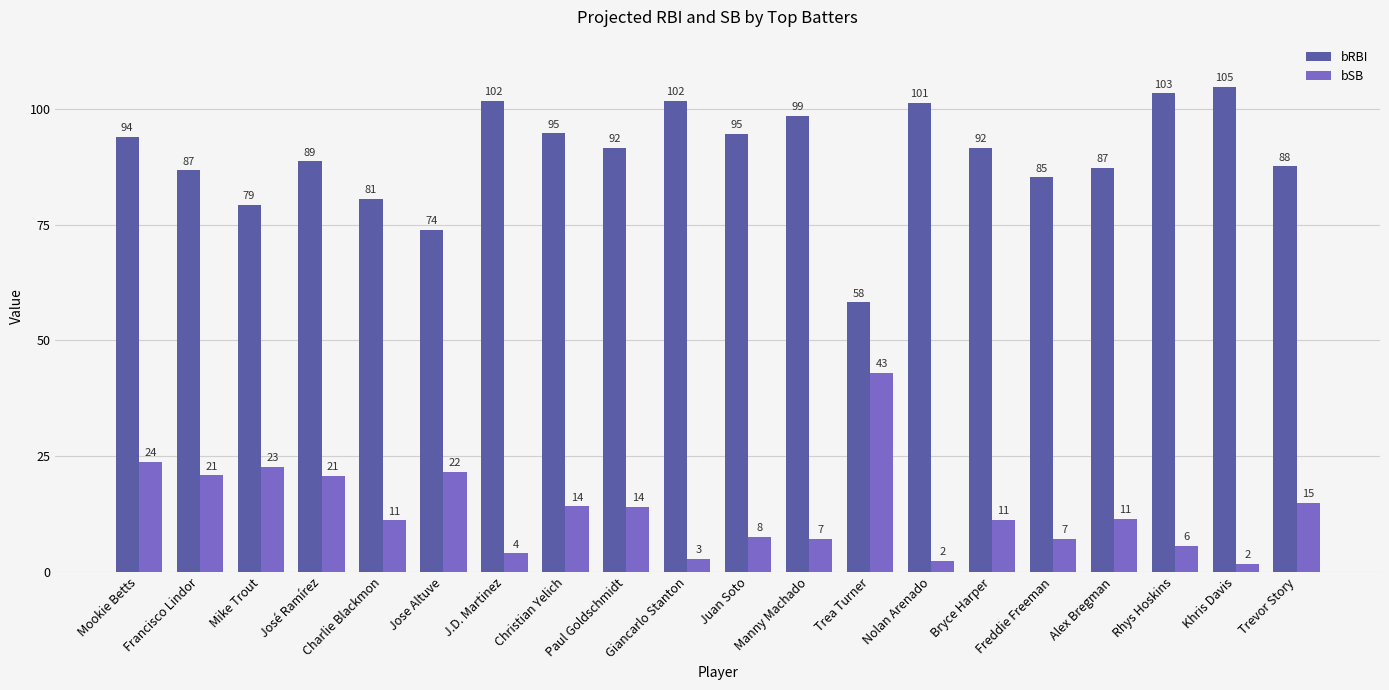

List the series in order of their peak value, lowest first.

bSB, bRBI